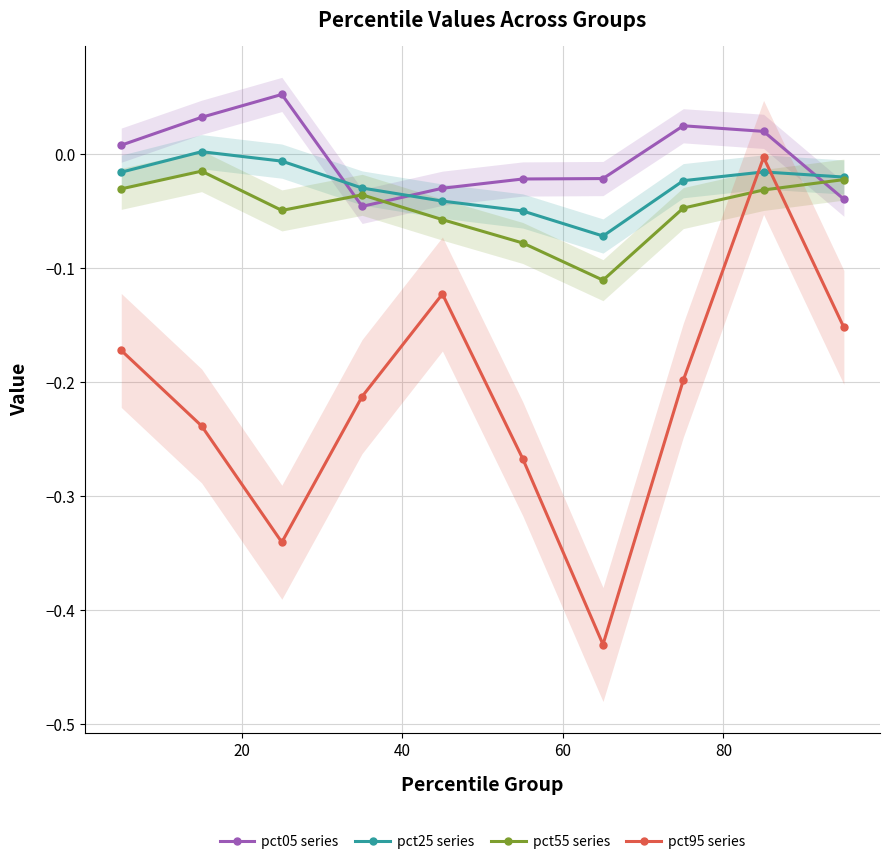

How many intersections are there between pct05 series and pct25 series?

3